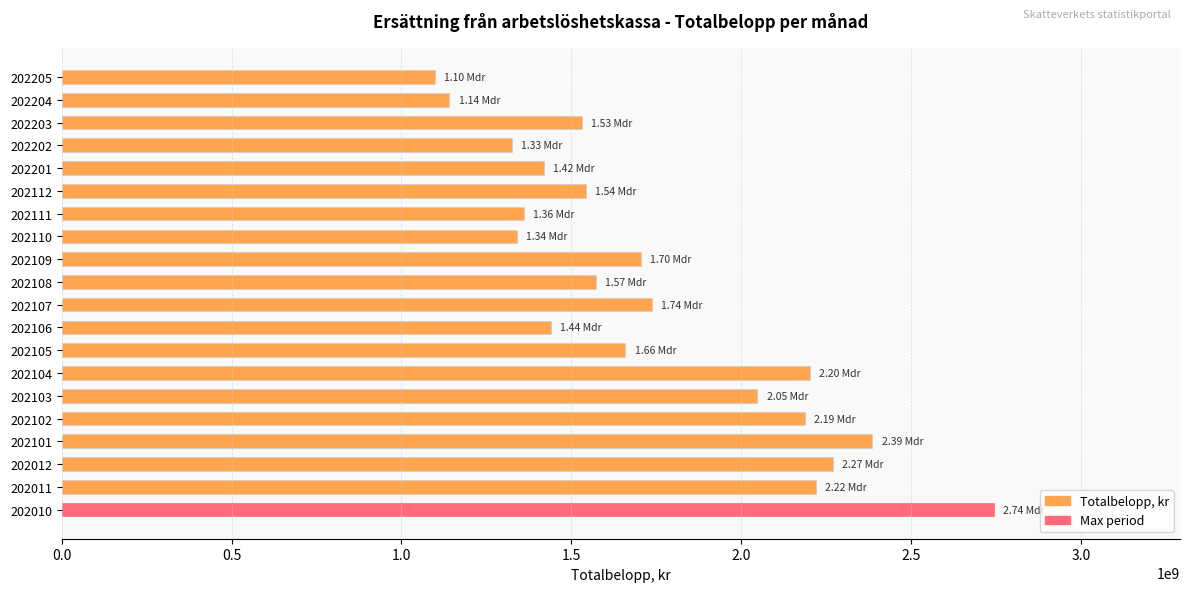

What is the smallest value displayed?

1098280315